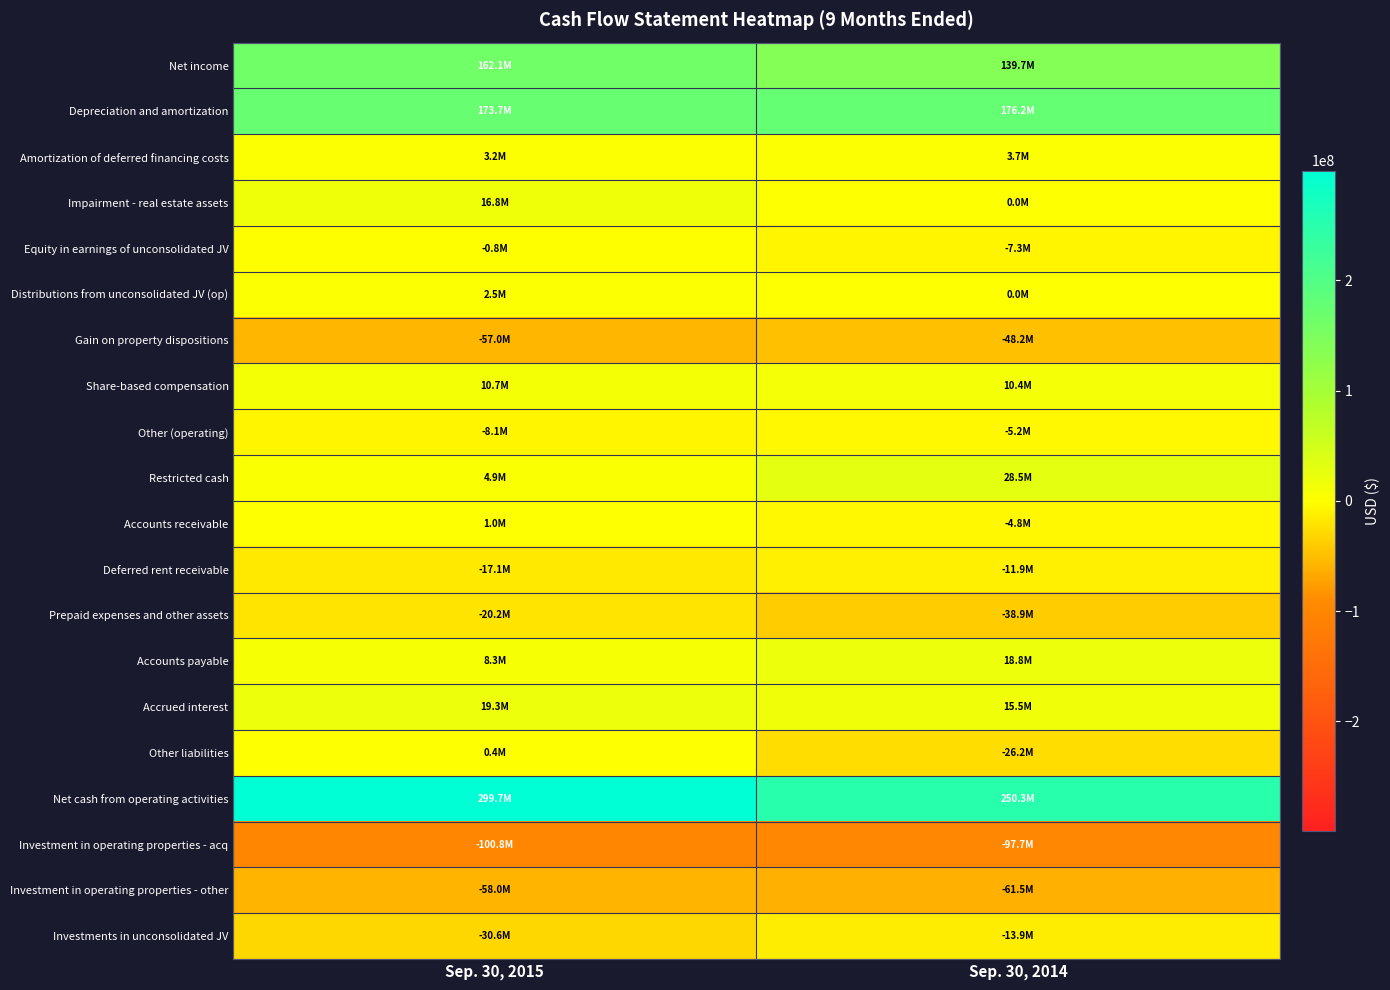

What is the greatest value displayed?

299673000